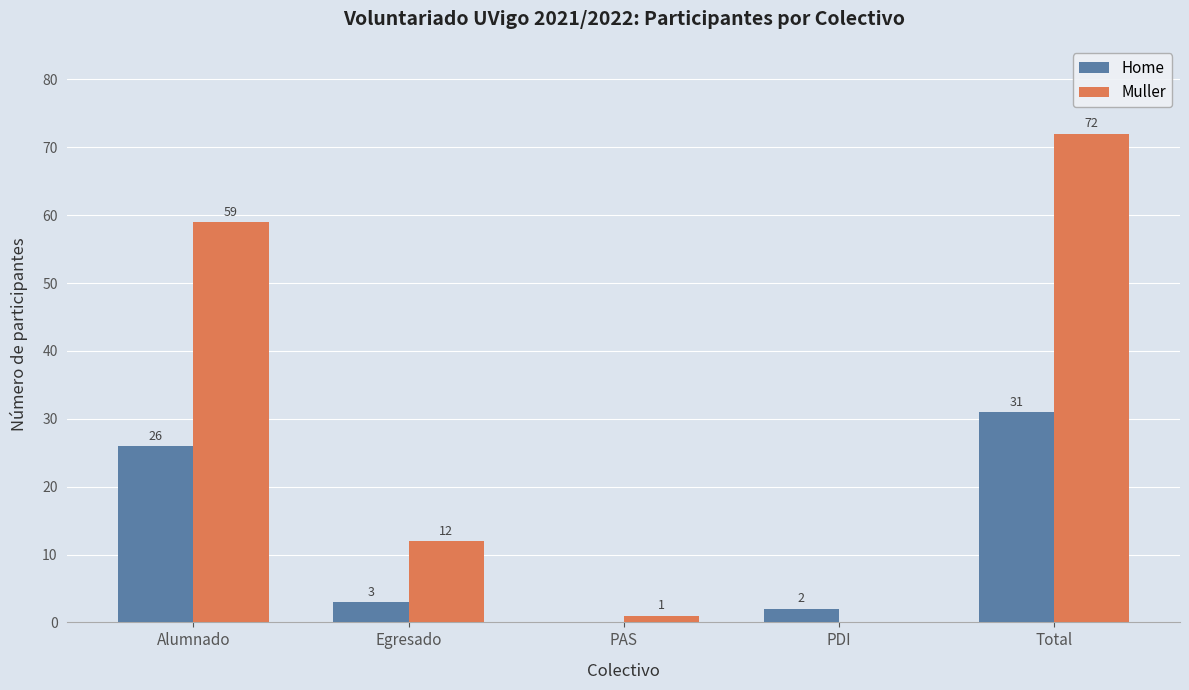

Is the value of Home at Total greater than the value of Muller at PAS?

Yes